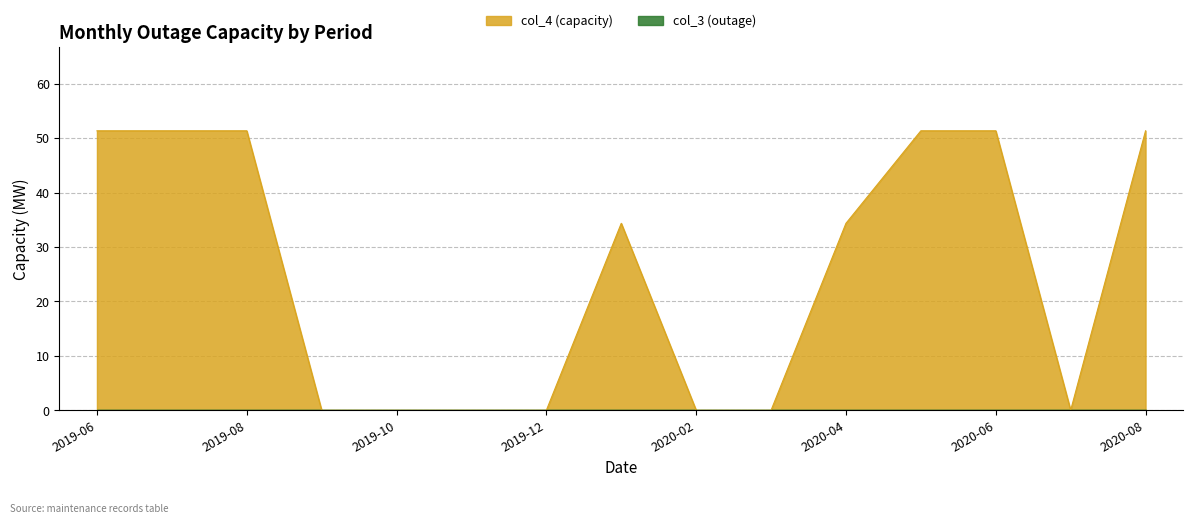

The chart shows a value of 51.3 at 2019-06. True or false?

True